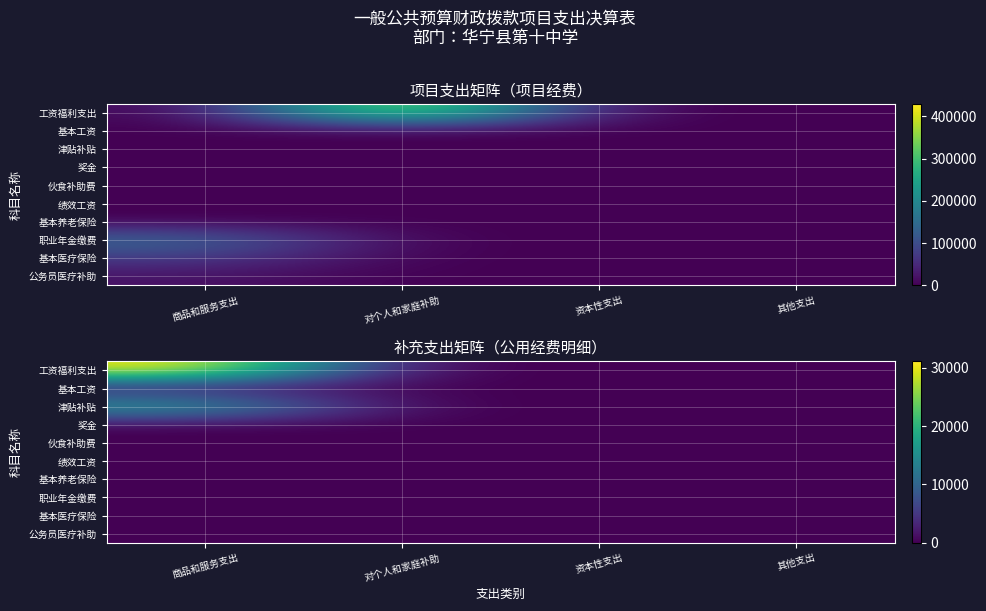

List the labels in order of 基本工资 value, largest first.

商品和服务支出, 对个人和家庭补助, 资本性支出, 其他支出